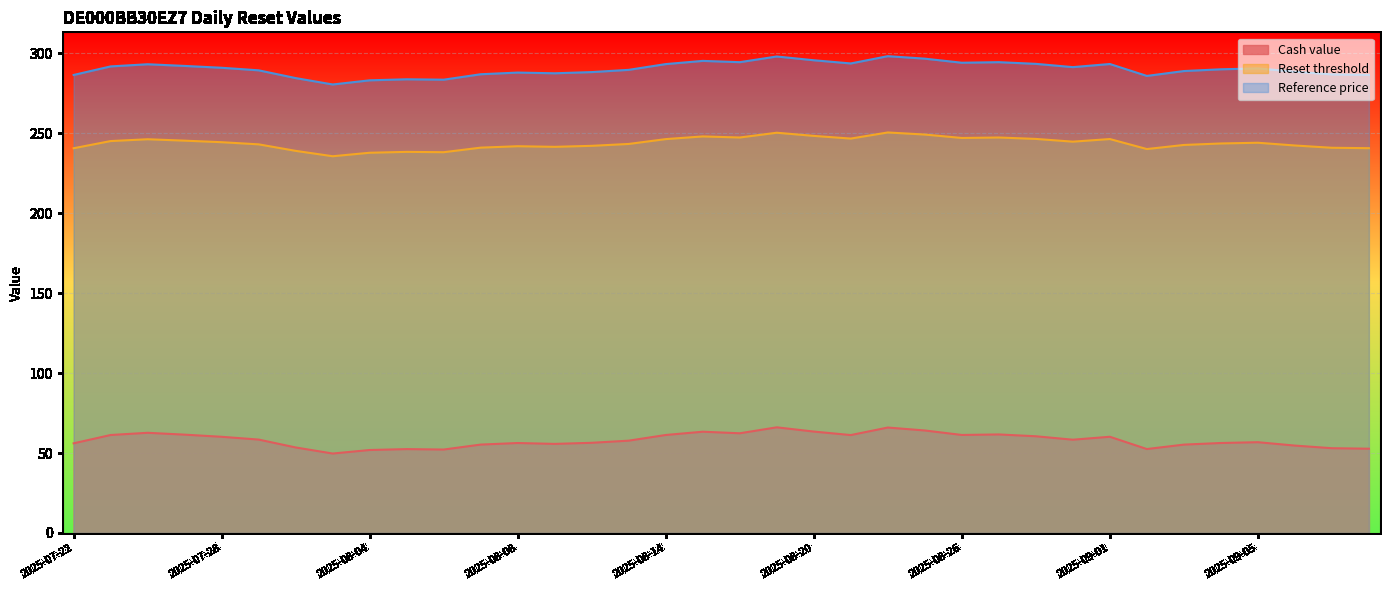

Rank the series by their average value, from highest to lowest.

Reference price, Reset threshold, Cash value